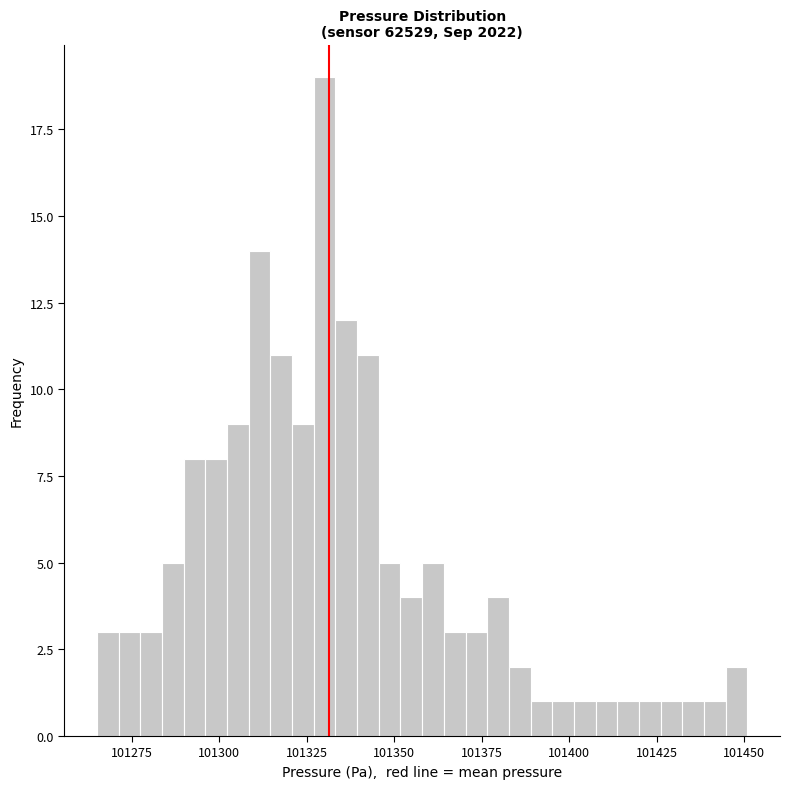

Around what value on the x-axis is the tallest bar? Give the approximate position of its centre, as read against the axis.

101330